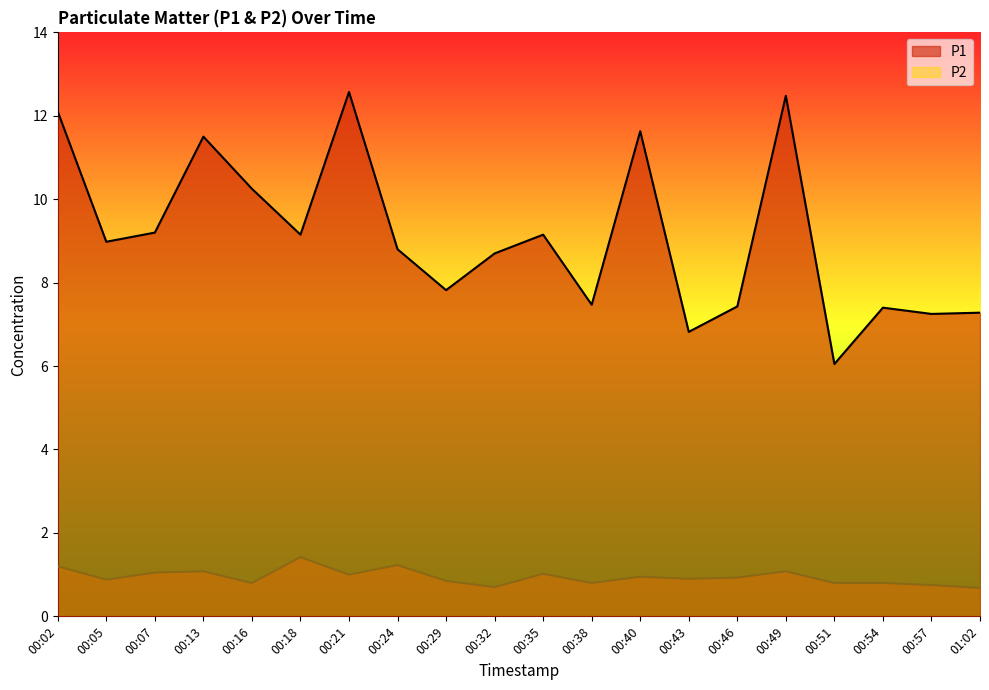

What is the maximum value for P1?

12.6